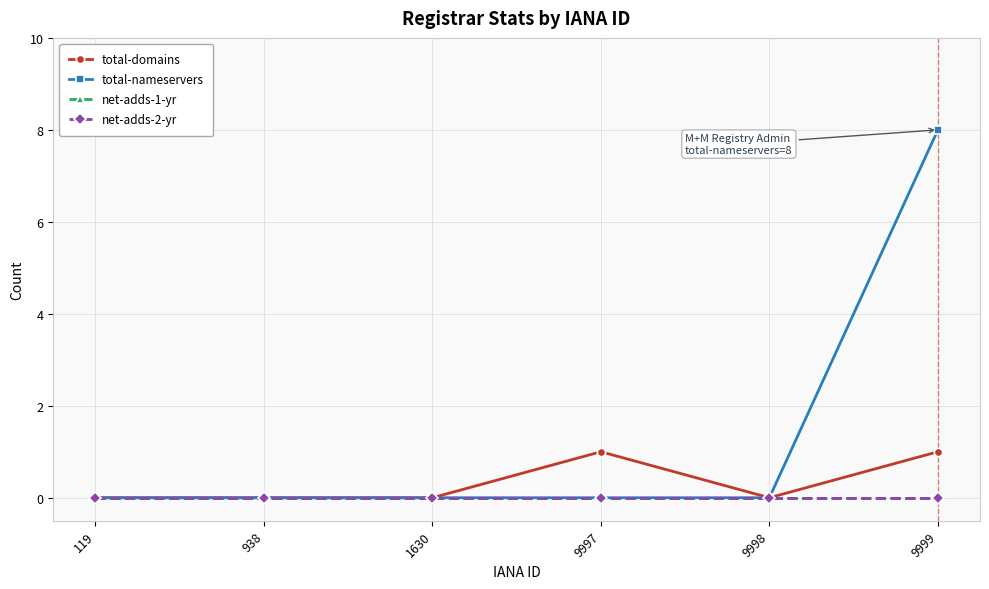

True or false: net-adds-2-yr has more than 2 interior local peaks.

False